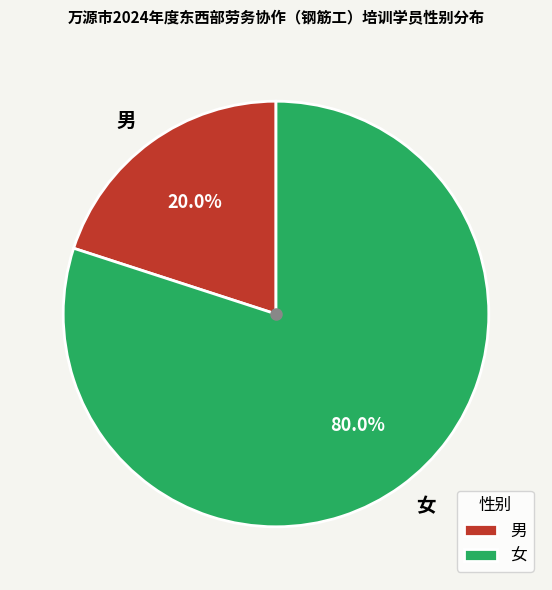

What is the ratio of the value at 女 to the value at 男?

4.0